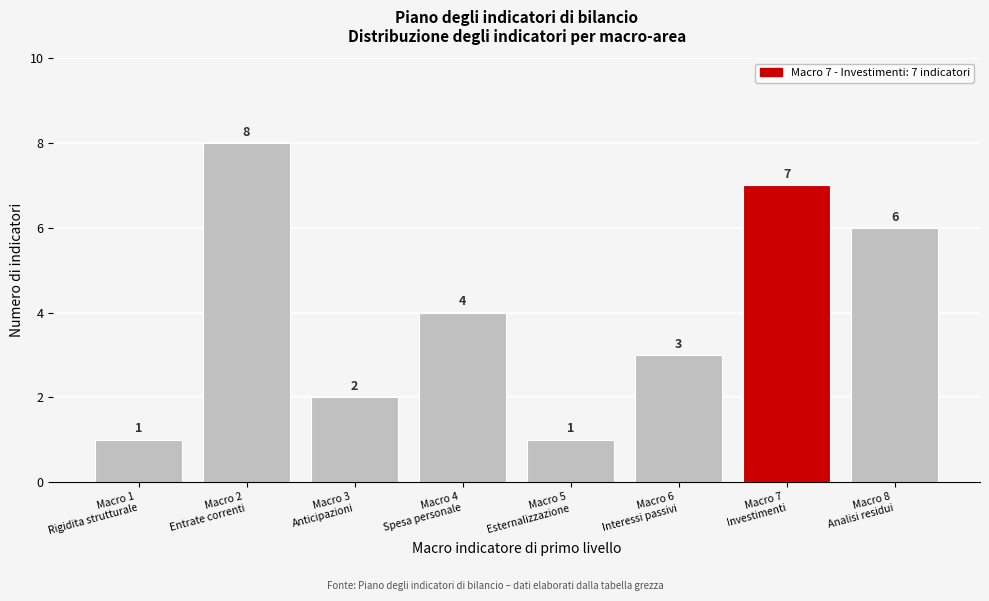

Reading left to right, extract all data points from this chart.

1	8	2	4	1	3	7	6